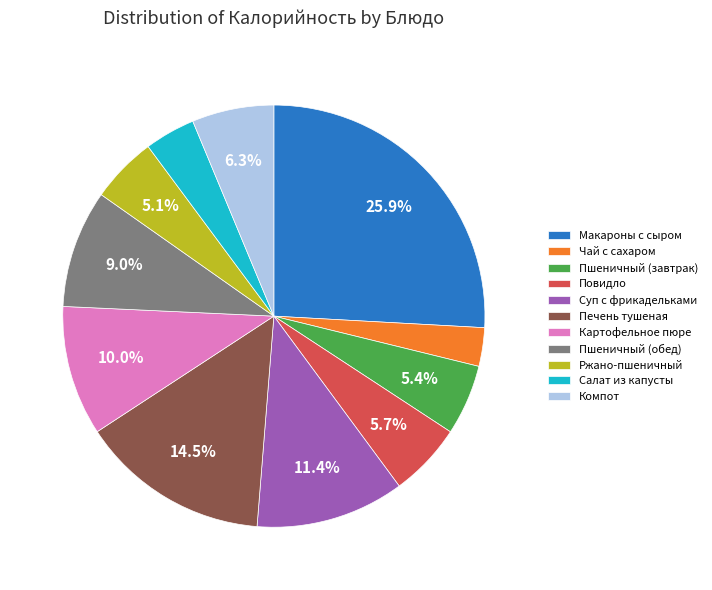

Is it true that Пшеничный (завтрак) is 5% of the pie?

True